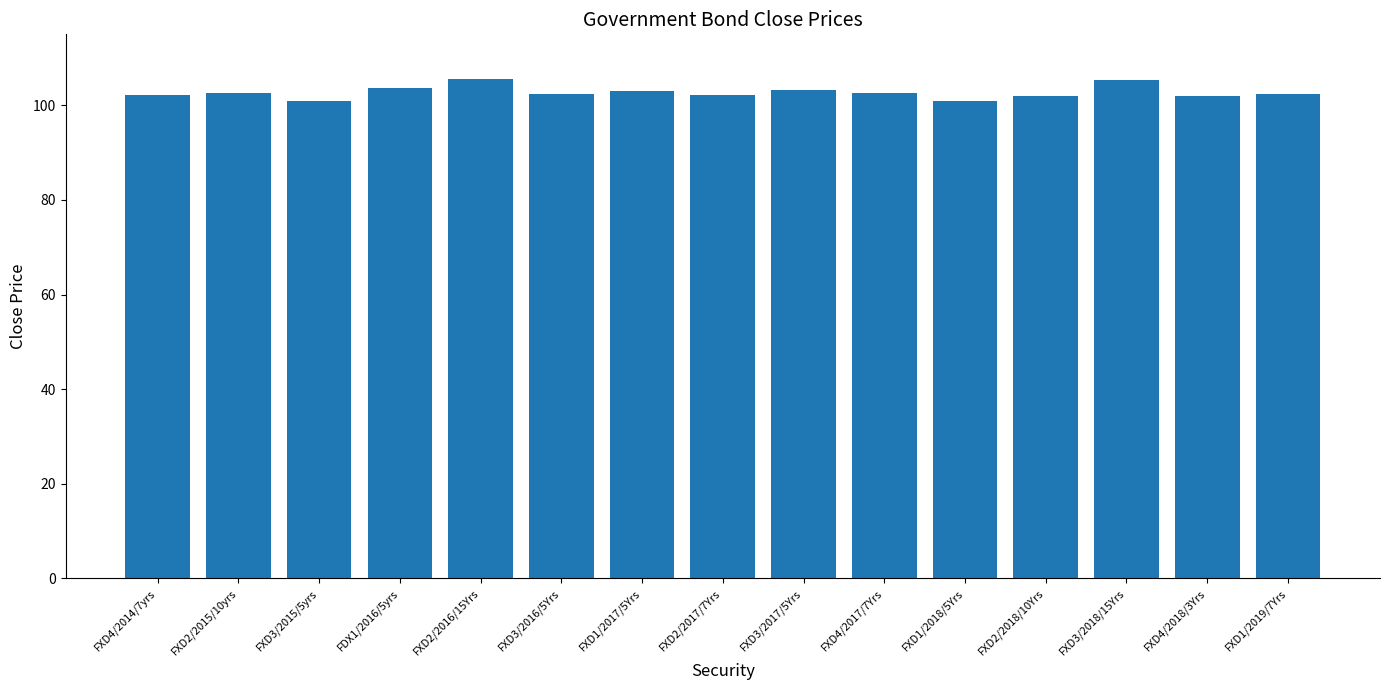

What is the ratio of the value at FXD3/2016/5Yrs to the value at FXD4/2018/3Yrs?

1.0